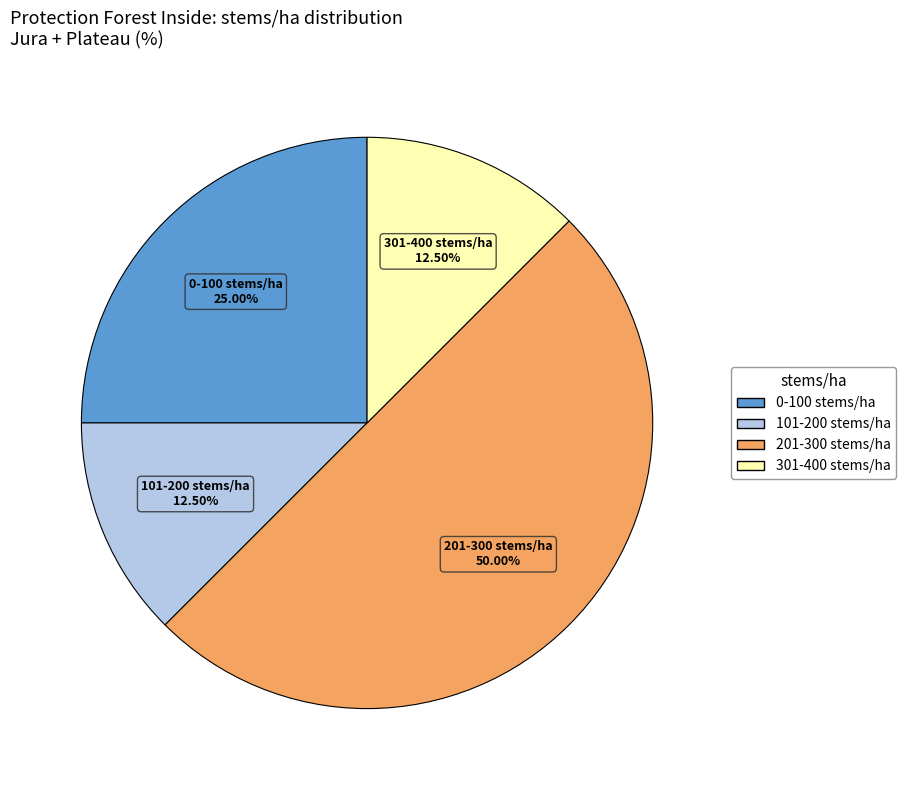

Is 301-400 stems/ha the majority of the pie?

No